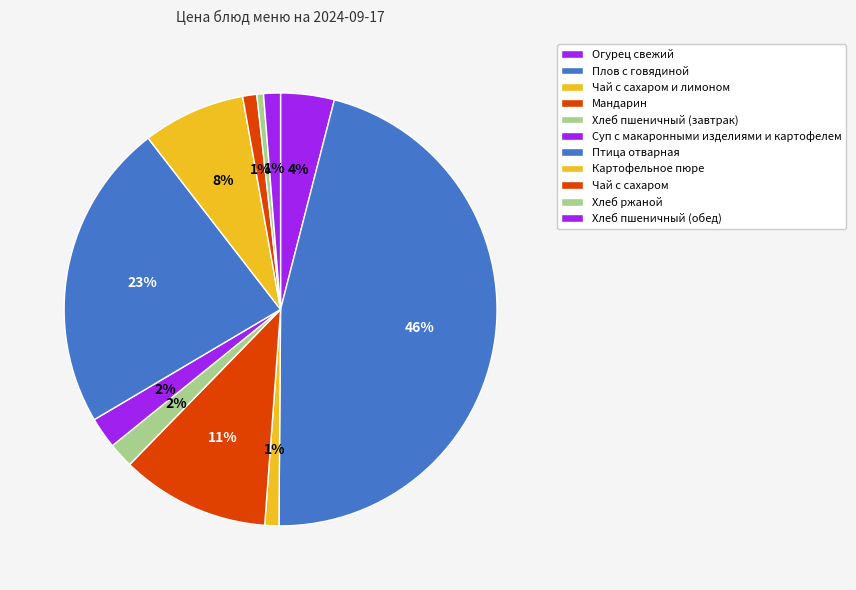

How many slices are in this pie chart?

11